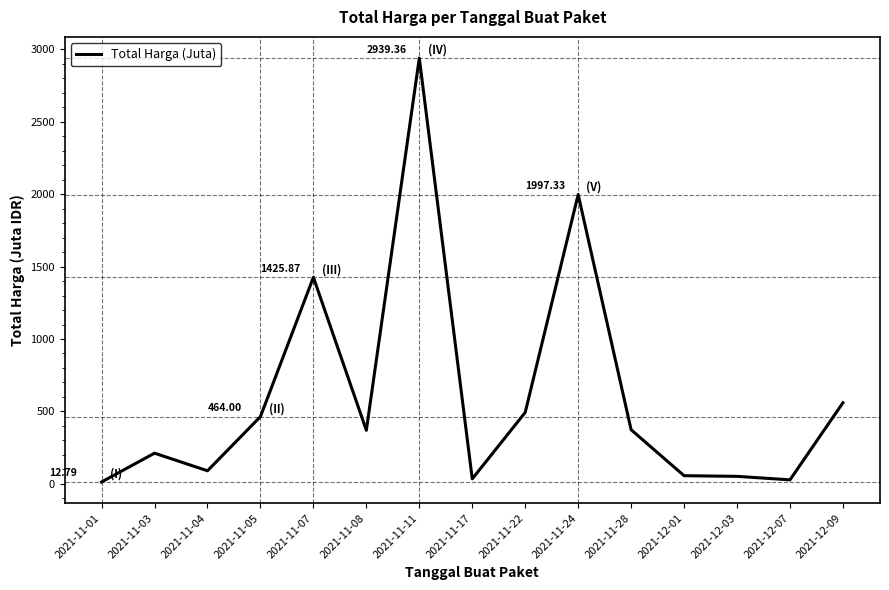

Between 2021-11-11 and 2021-11-22, which is larger?

2021-11-11